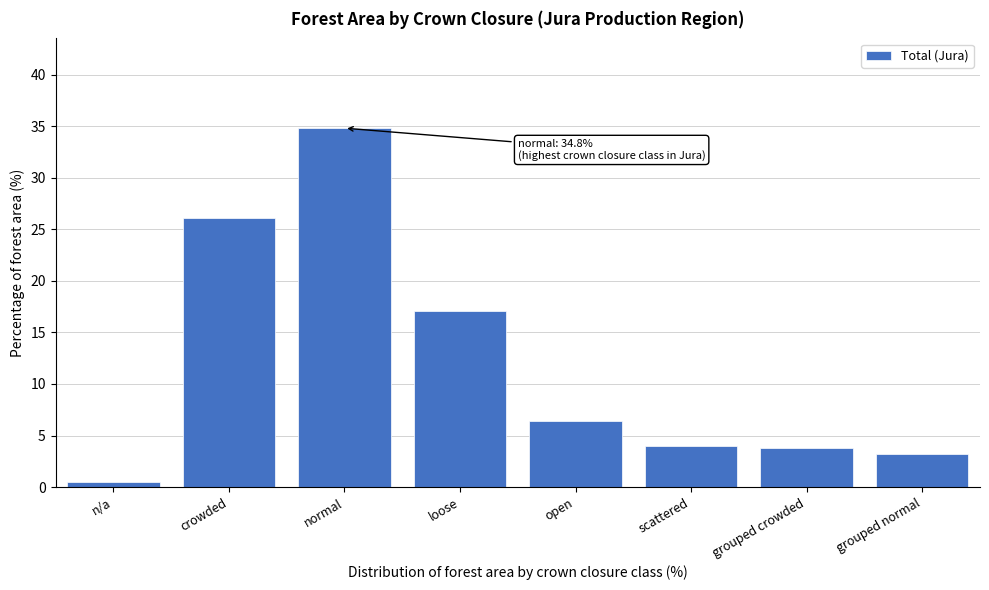

Reading right to left, what are all the values shown in this chart?

3.2	3.8	4.0	6.4	17.1	34.8	26.1	0.5